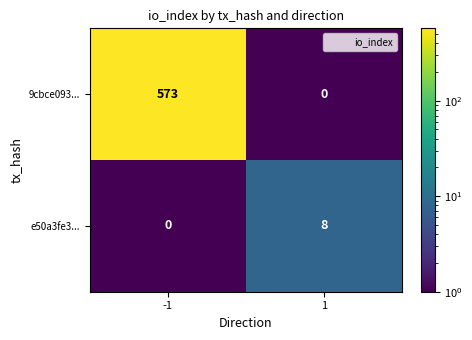

At which category does the chart reach its peak across all series?

-1